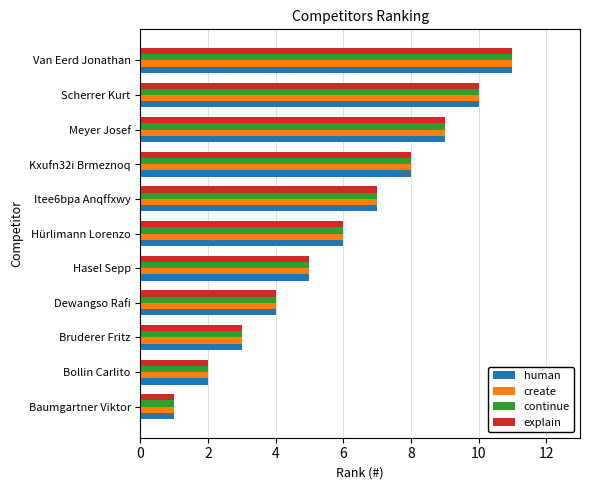

The continue series shows 4 at Dewangso Rafi. True or false?

True